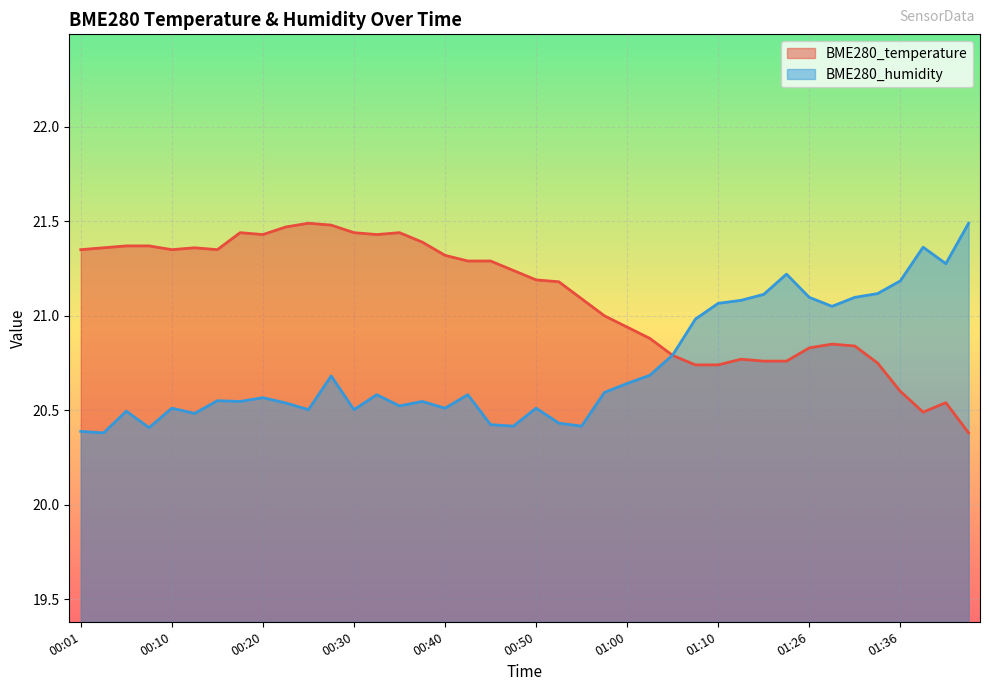

Reading left to right, what are all the values shown in this chart?

BME280_temperature: 21.4	21.4	21.4	21.4	21.4	21.4	21.4	21.4	21.4	21.5	21.5	21.5	21.4	21.4	21.4	21.4	21.3	21.3	21.3	21.2	21.2	21.2	21.1	21.0	20.9	20.9	20.8	20.7	20.7	20.8	20.8	20.8	20.8	20.9	20.8	20.8	20.6	20.5	20.5	20.4
BME280_humidity: 20.4	20.4	20.5	20.4	20.5	20.5	20.6	20.5	20.6	20.5	20.5	20.7	20.5	20.6	20.5	20.5	20.5	20.6	20.4	20.4	20.5	20.4	20.4	20.6	20.6	20.7	20.8	21.0	21.1	21.1	21.1	21.2	21.1	21.0	21.1	21.1	21.2	21.4	21.3	21.5